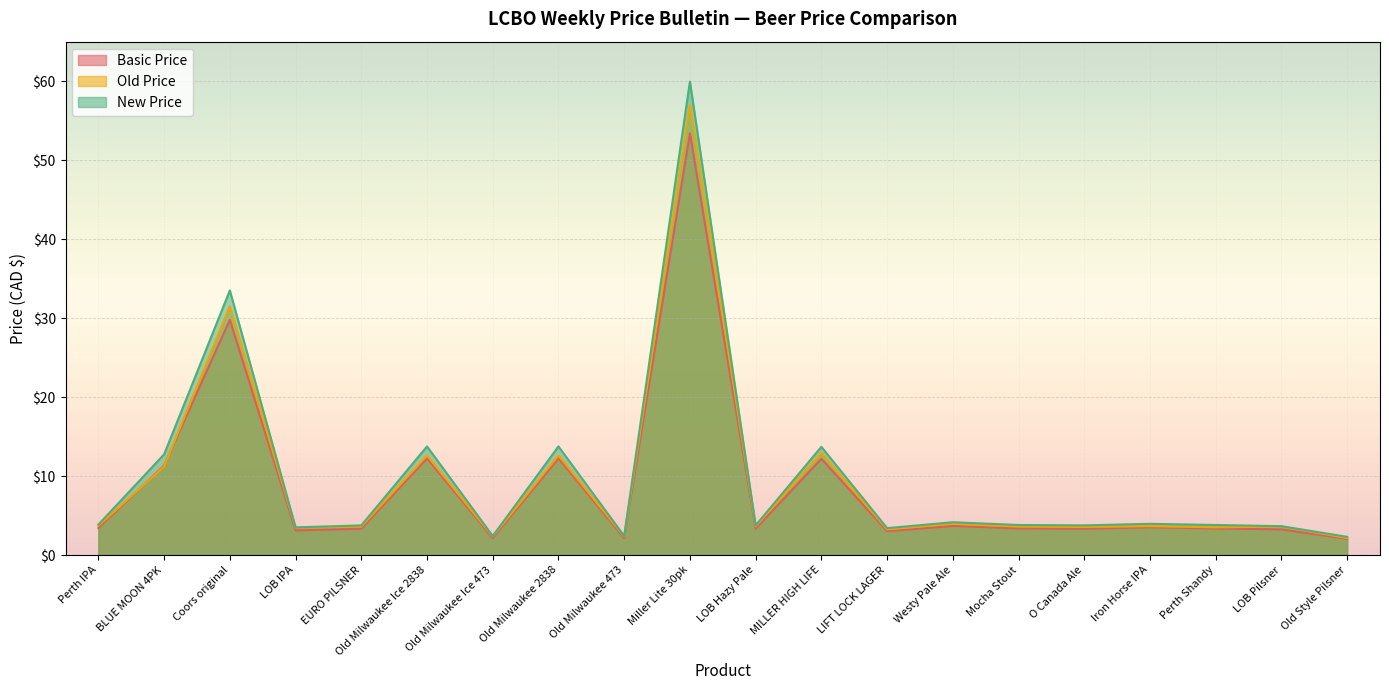

List the series in order of their peak value, lowest first.

Basic Price, Old Price, New Price